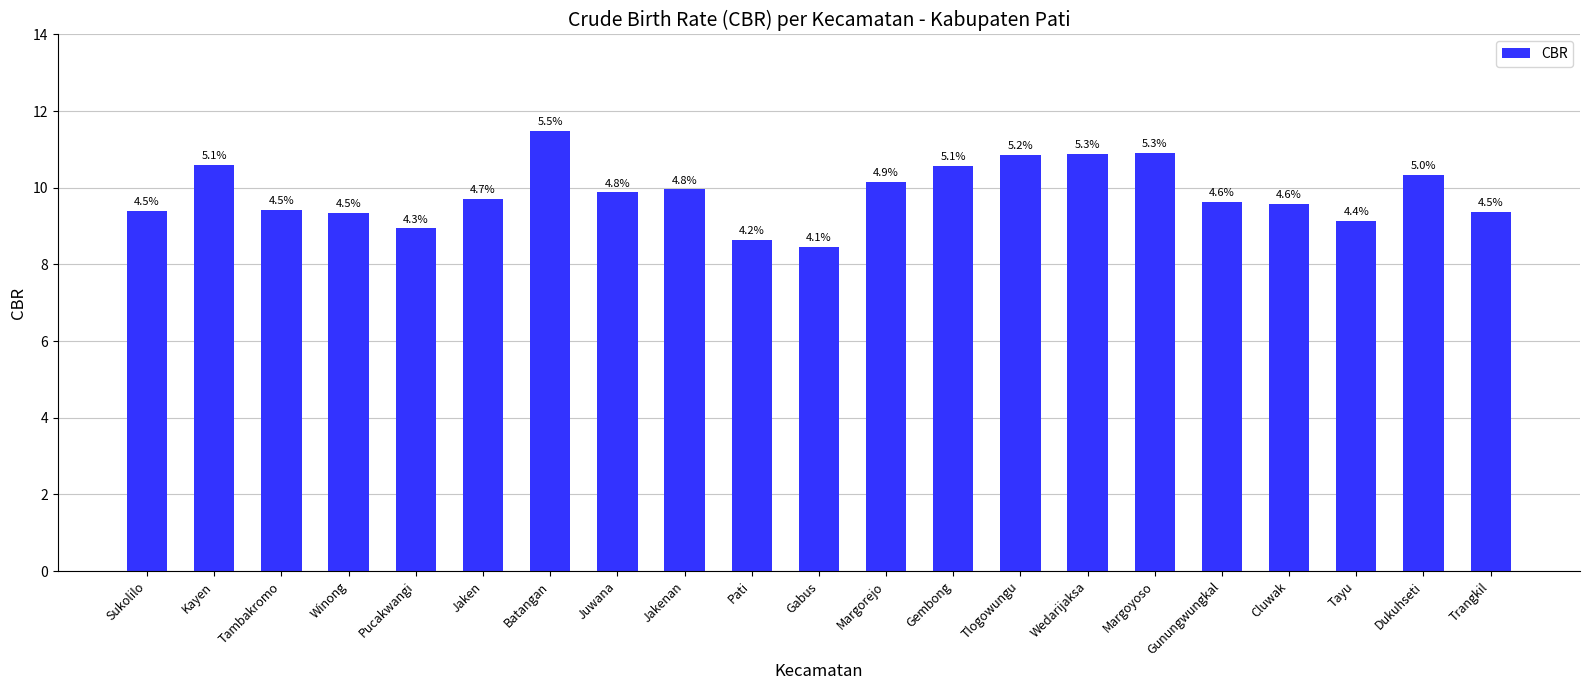

What is the sum of the values at Batangan and Juwana?

21.4